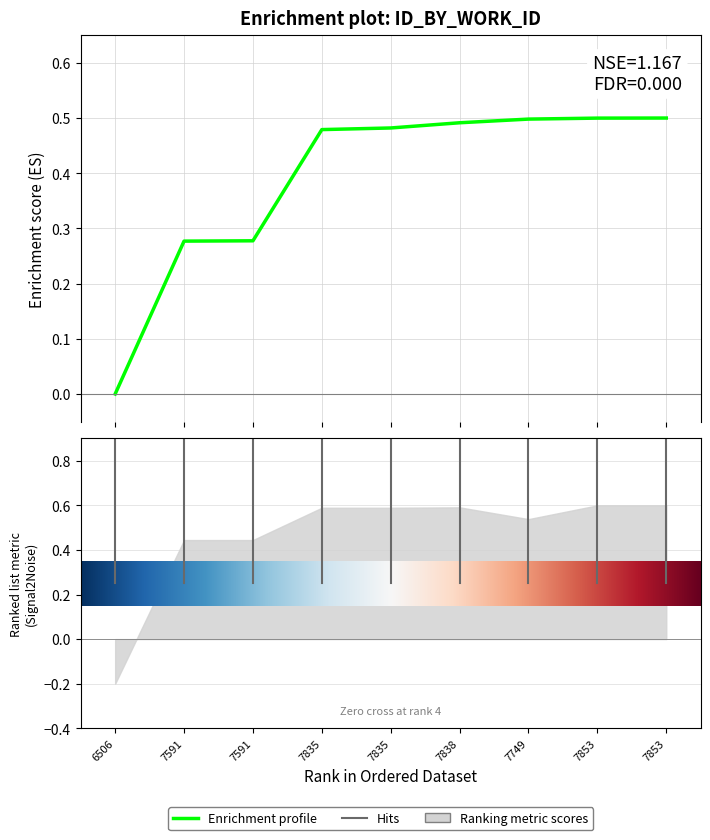

Reading right to left, extract all data points from this chart.

7853=0.5	7853=0.5	7749=0.5	7838=0.5	7835=0.5	7835=0.5	7591=0.3	7591=0.3	6506=0.0